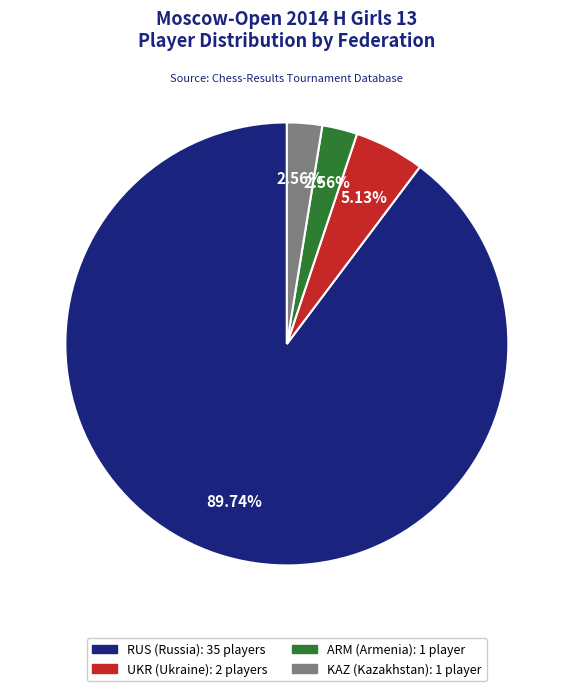

How many segments does this pie chart have?

4